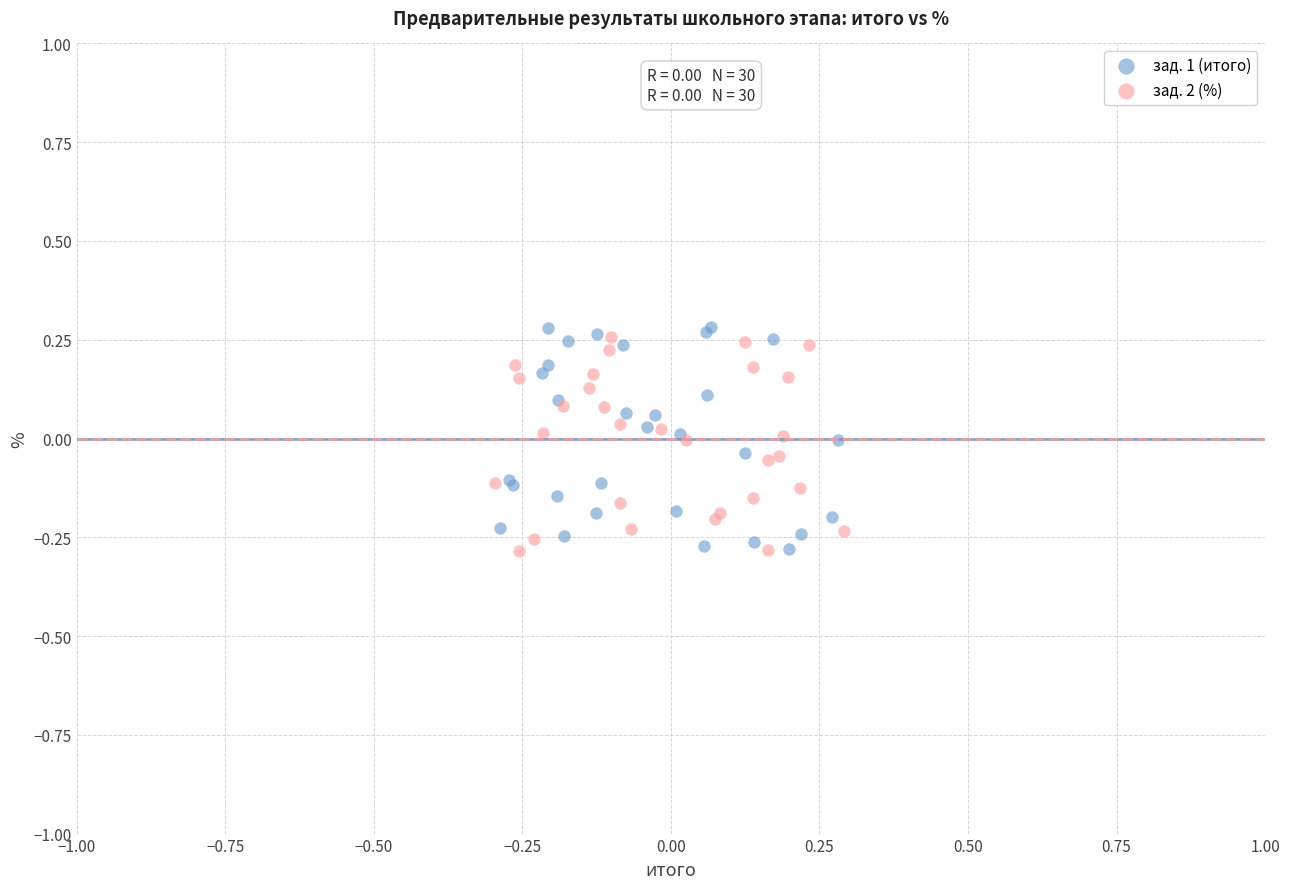

Which series has the largest Y range (max minus min)?

зад. 1 (итого)